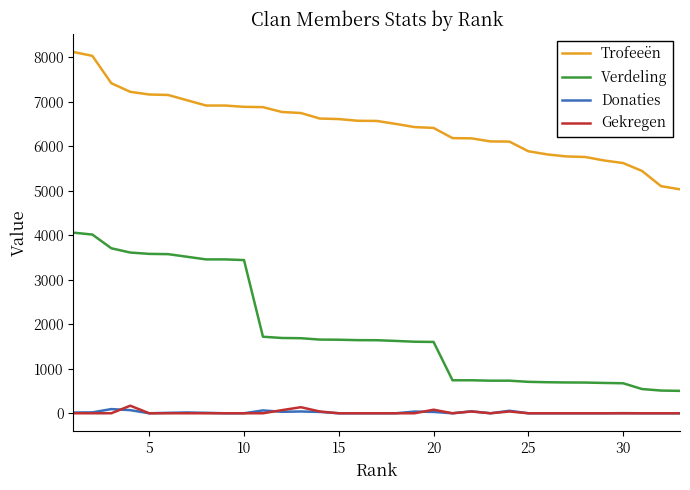

True or false: Donaties and Gekregen intersect in this chart.

True